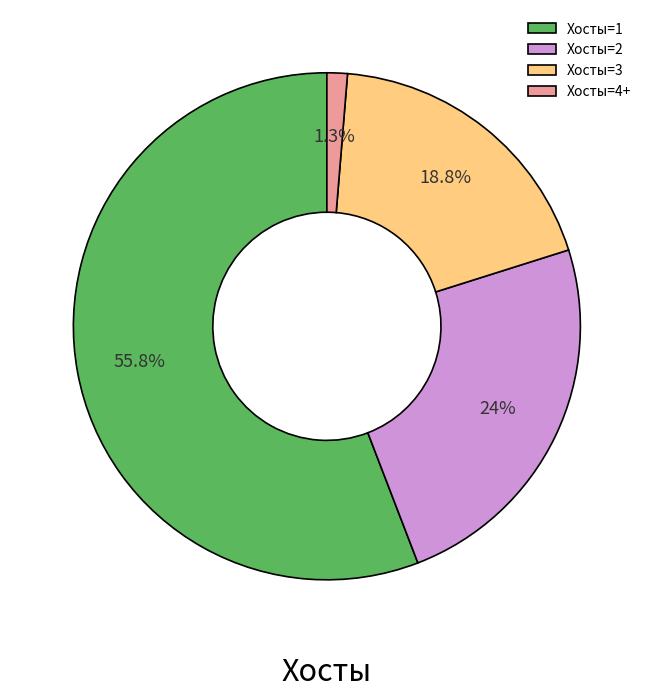

Between Хосты=1 and Хосты=3, which is larger?

Хосты=1